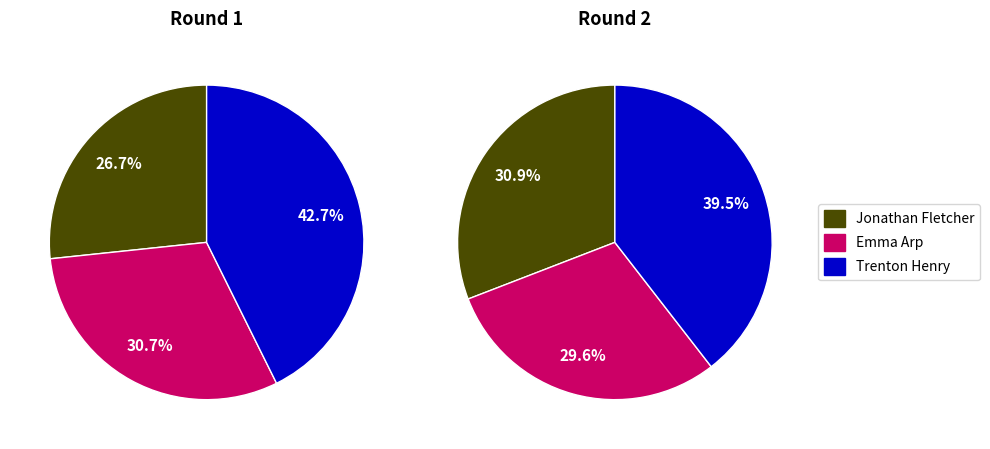

To the nearest percent, what is the difference between the largest and smallest slice percentages?

16%